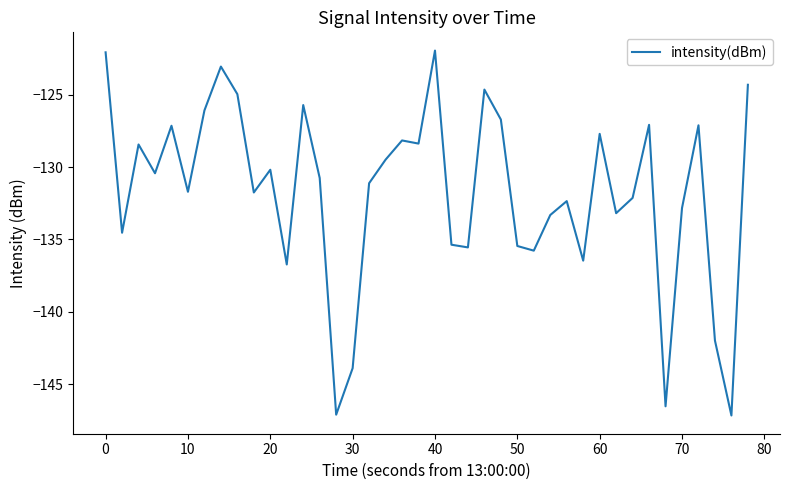

What is the difference between the maximum and minimum values?

25.2